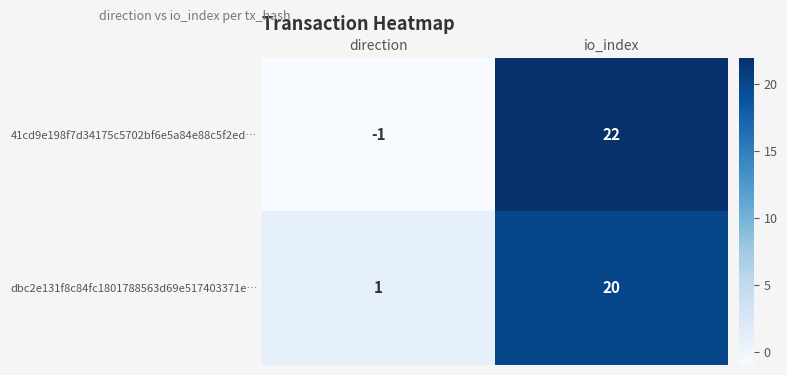

How many values in 41cd9e198f7d34175c5702bf6e5a84e88c5f2ed… are above zero?

1